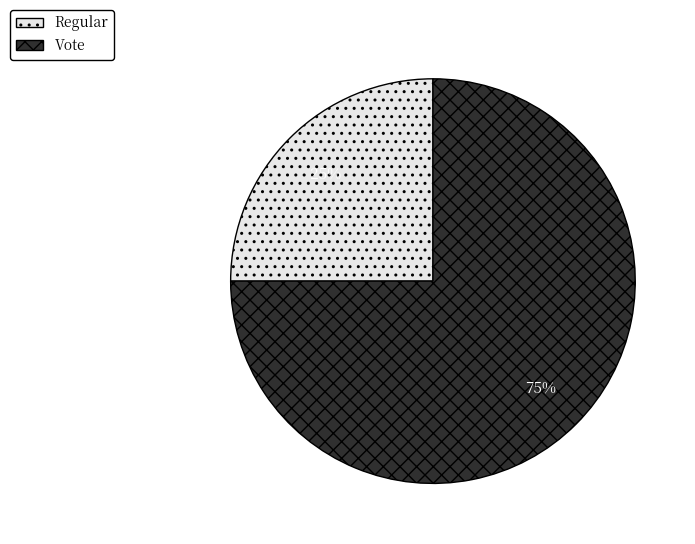

Is there a majority slice in this chart?

Yes